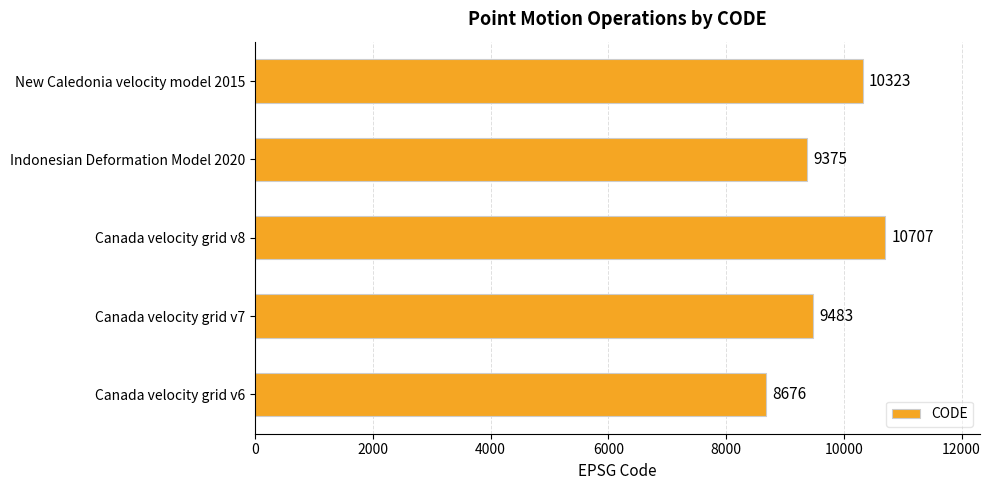

List the labels in order of value, smallest first.

Canada velocity grid v6, Indonesian Deformation Model 2020, Canada velocity grid v7, New Caledonia velocity model 2015, Canada velocity grid v8